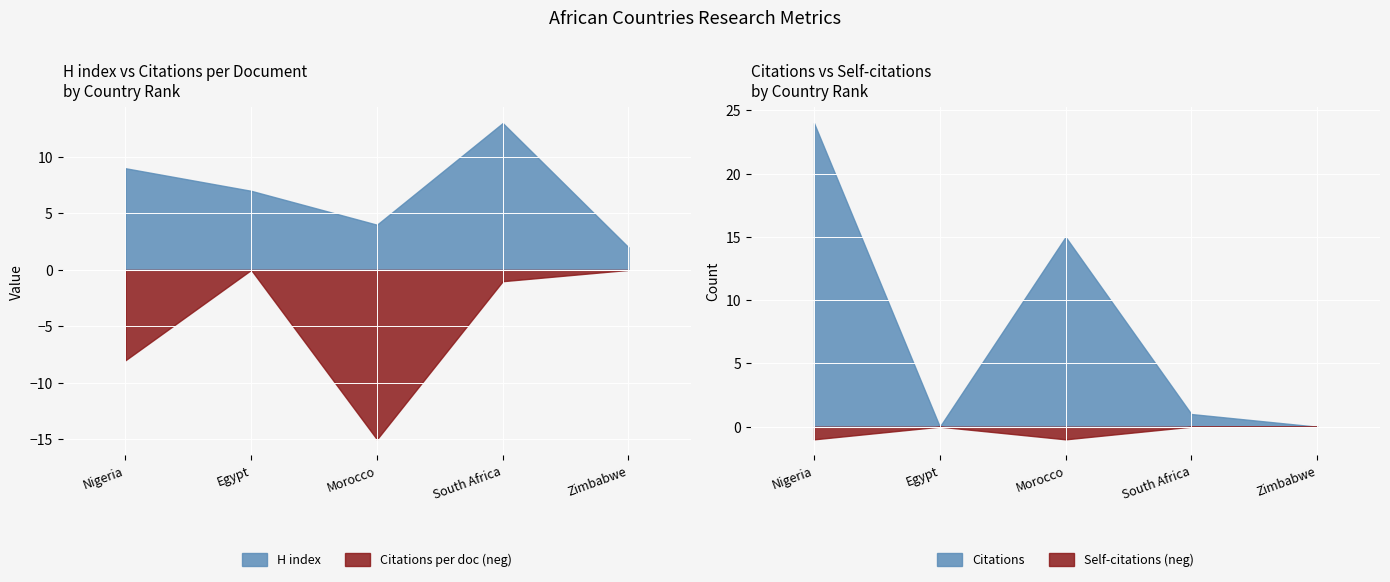

Where is Citations nearest to the value 12?

Morocco